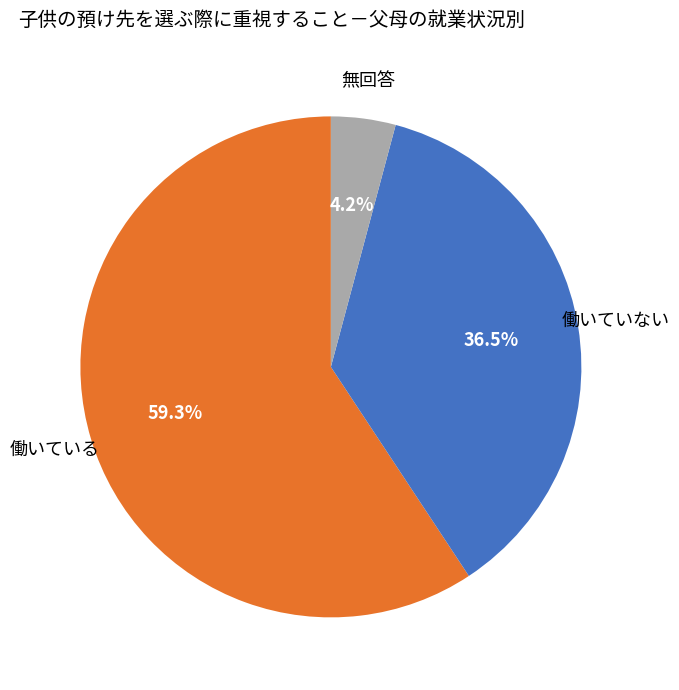

Combined, what portion of the pie is 無回答 and 働いている?

63.5%